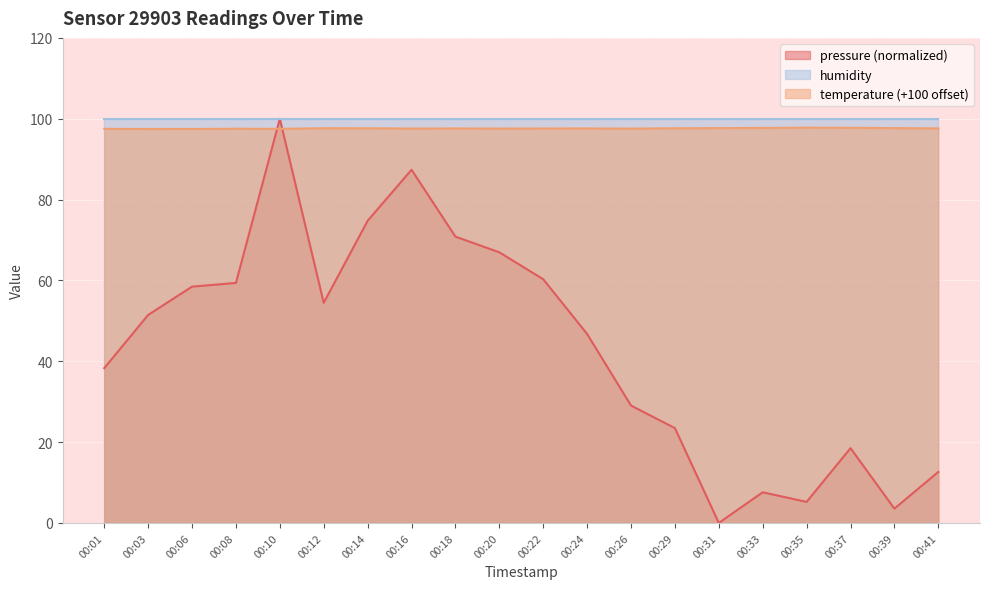

At which category is the sum across all series the highest?

00:10